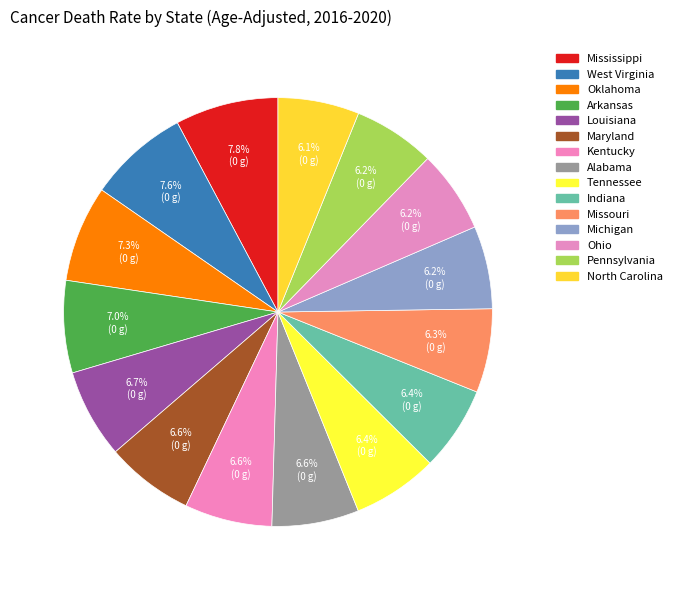

Count the number of slices in the pie.

15